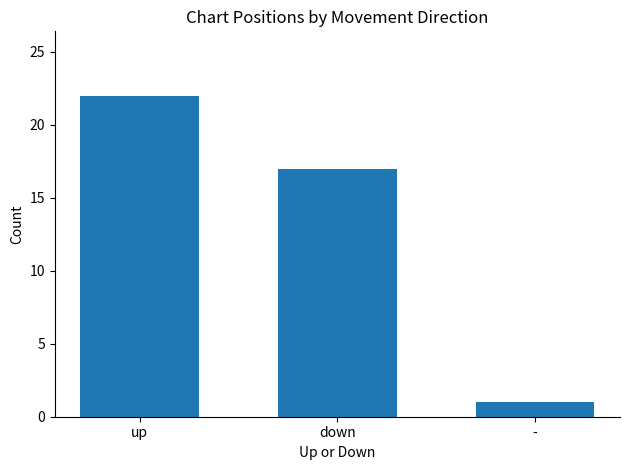

What is the minimum value shown in the chart?

1